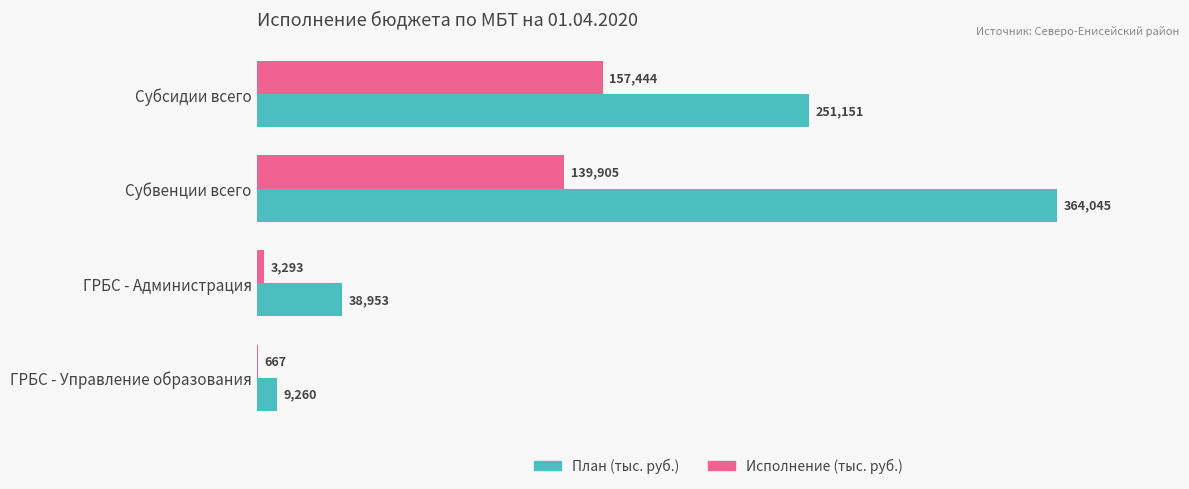

Between Субсидии всего and ГРБС - Администрация, which series saw the biggest shift?

План (тыс. руб.)